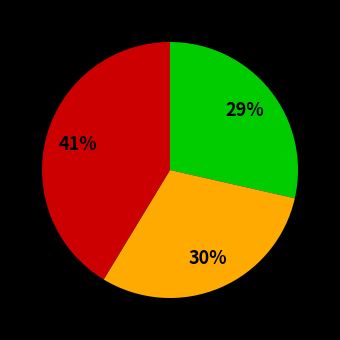

Does any single category account for the majority?

No